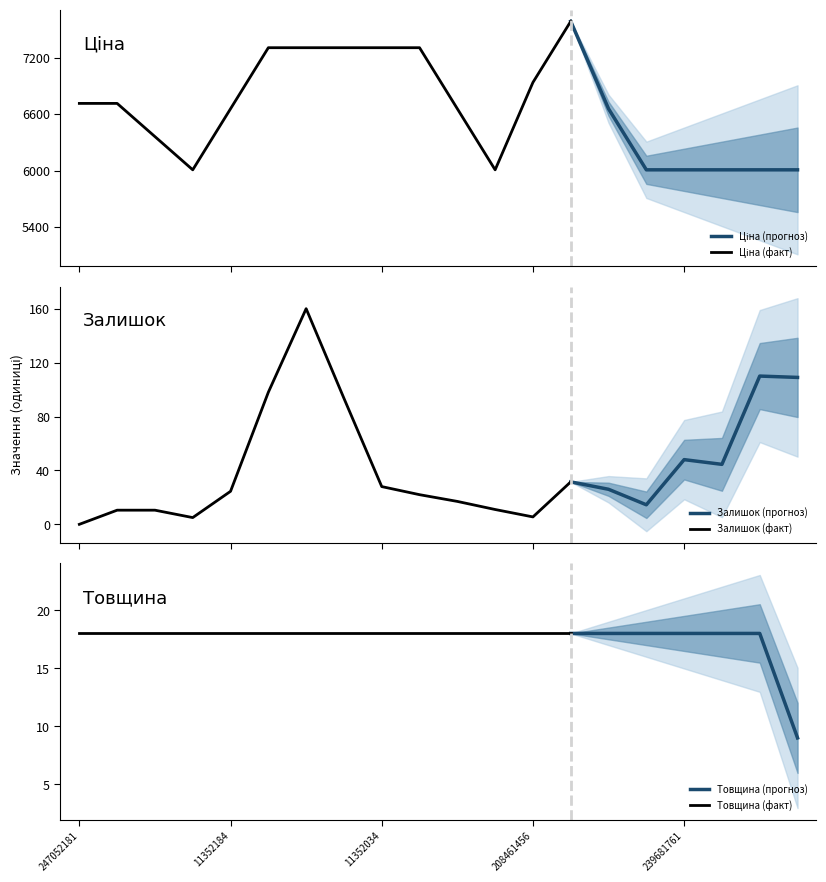

What is the average value of the Залишок series?

44.0